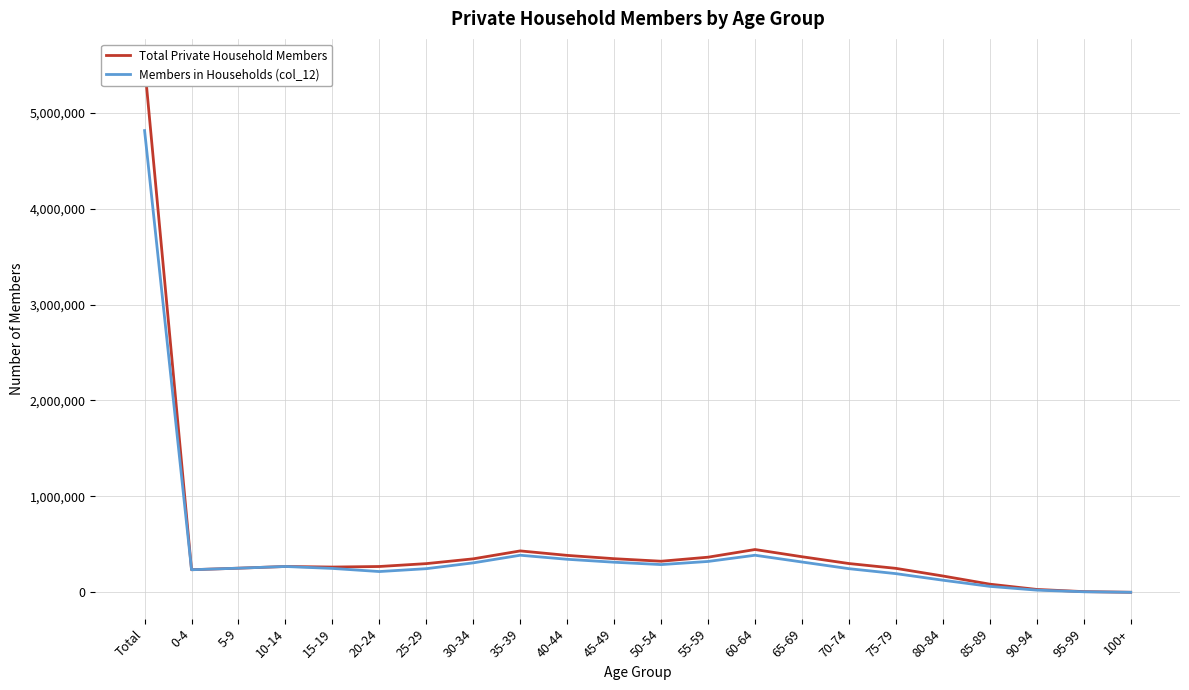

Which series has the largest total across all categories?

Total Private Household Members